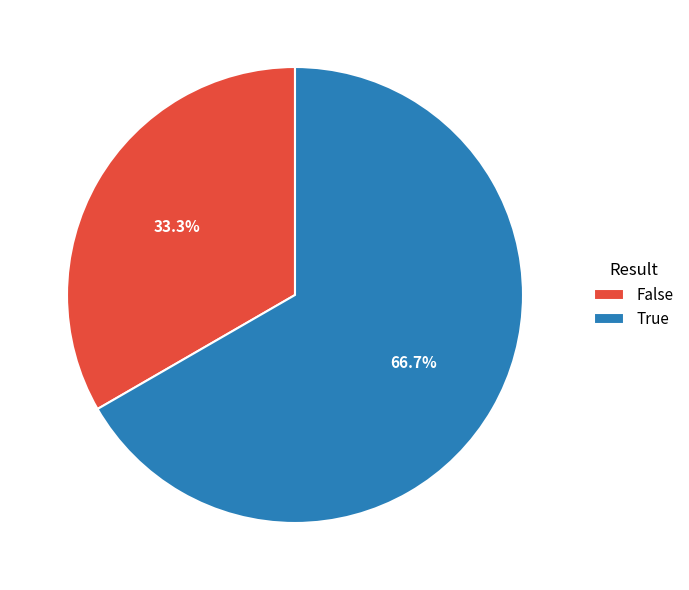

What portion of the pie excludes True?

33.3%